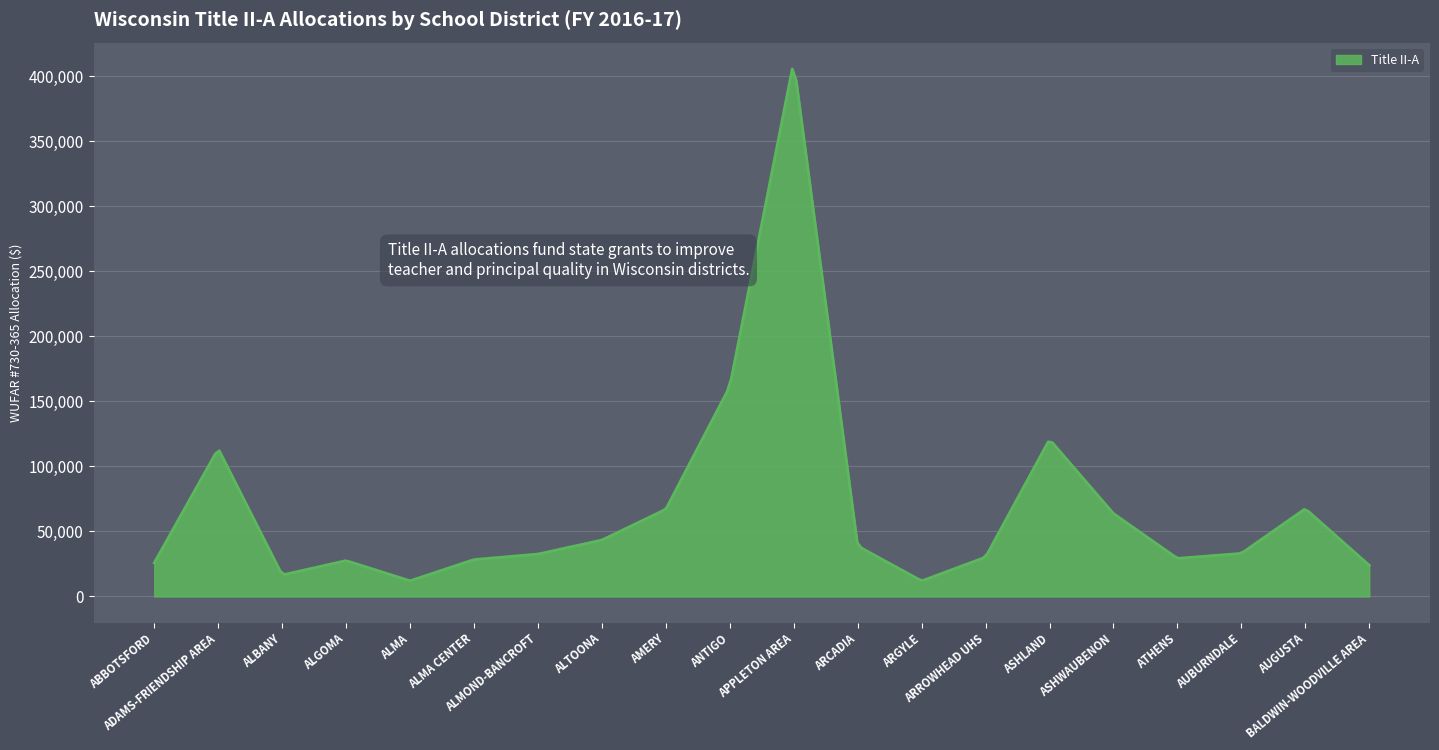

What is the difference between the maximum and minimum values?

393274.7